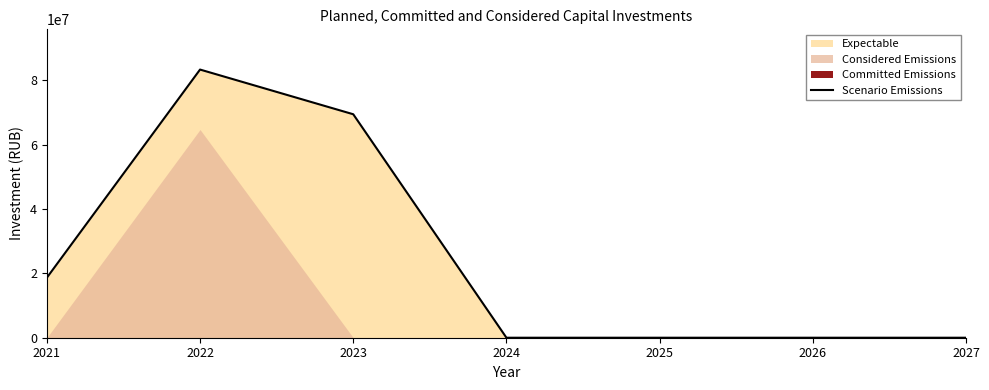

Reading right to left, transcribe all the data shown in this chart.

2027=0	2026=0	2025=0	2024=0	2023=69457794	2022=83349353	2021=18643762